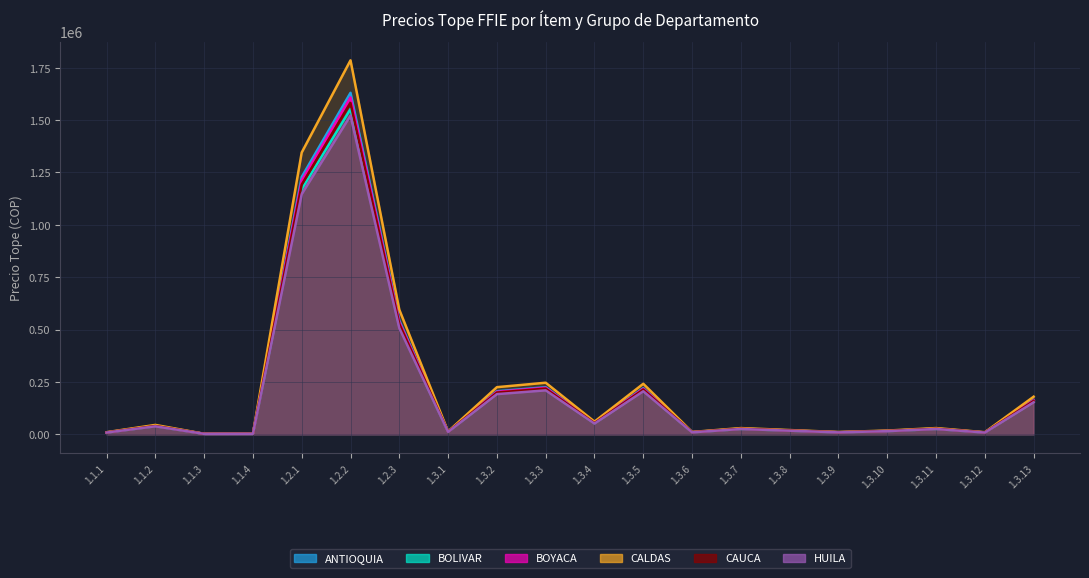

Where is the first local minimum for CAUCA?

1.1.3